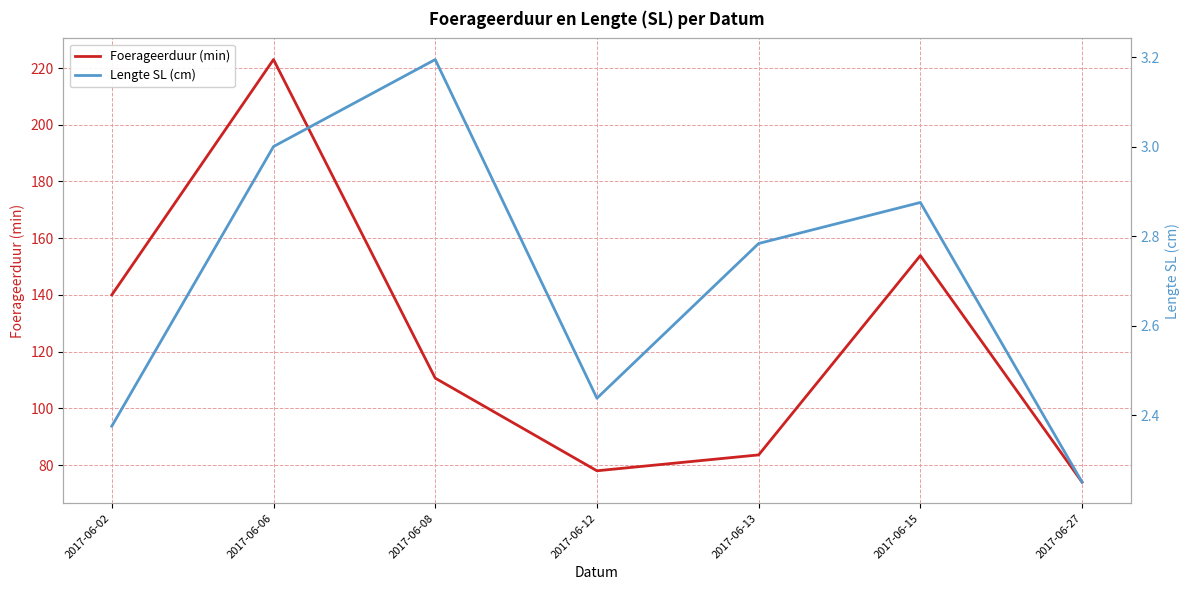

True or false: Lengte SL (cm) has more than 1 points higher than both neighbors.

True